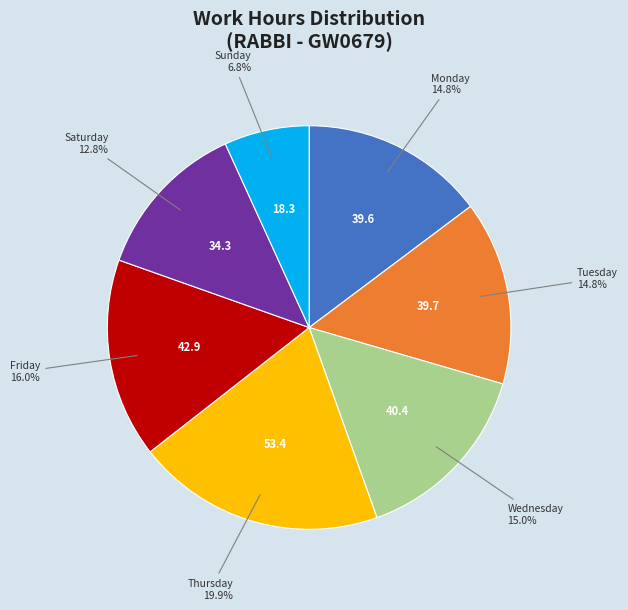

Does any single category account for the majority?

No